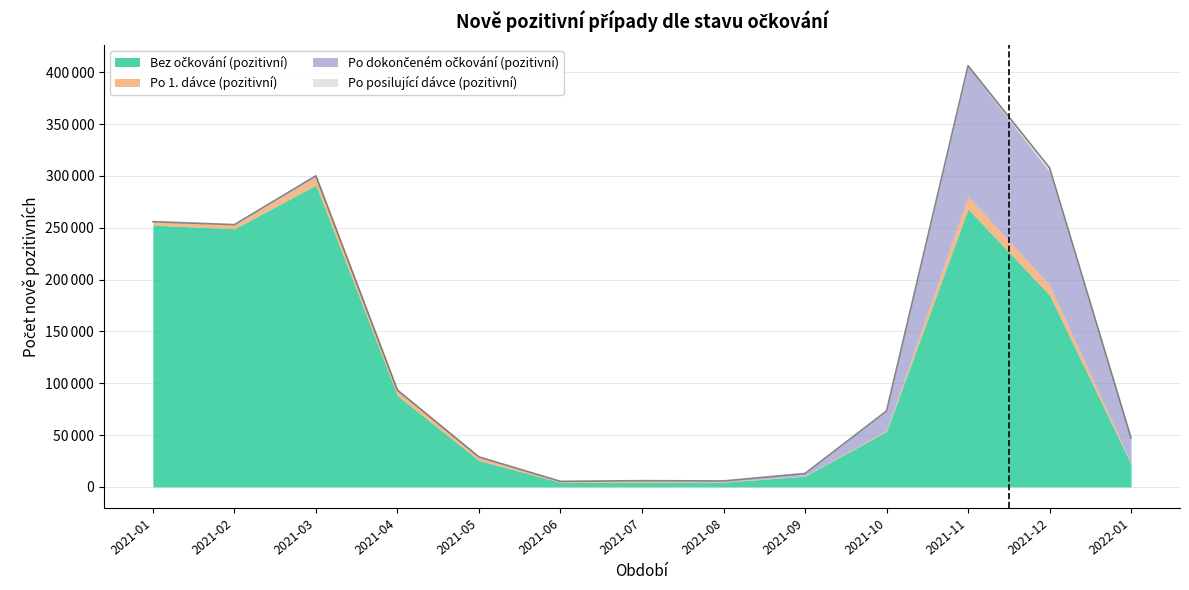

What is the sum of the Bez očkování (pozitivní) values at 2021-02 and 2021-10?

302491